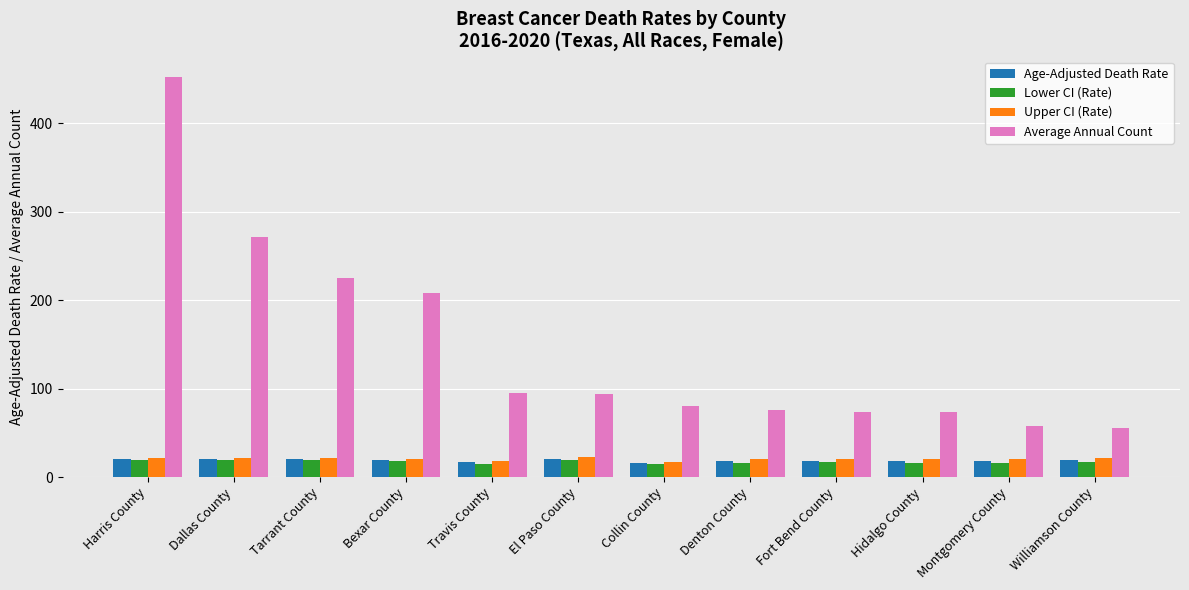

What is the minimum value for Average Annual Count?

55.0